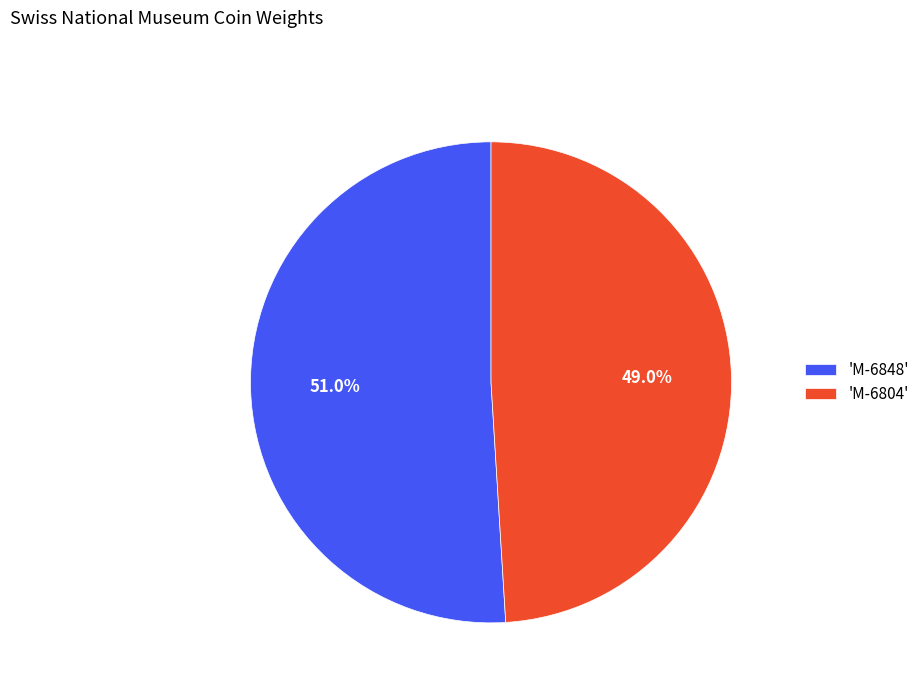

Between 'M-6804' and 'M-6848', which is larger?

'M-6848'